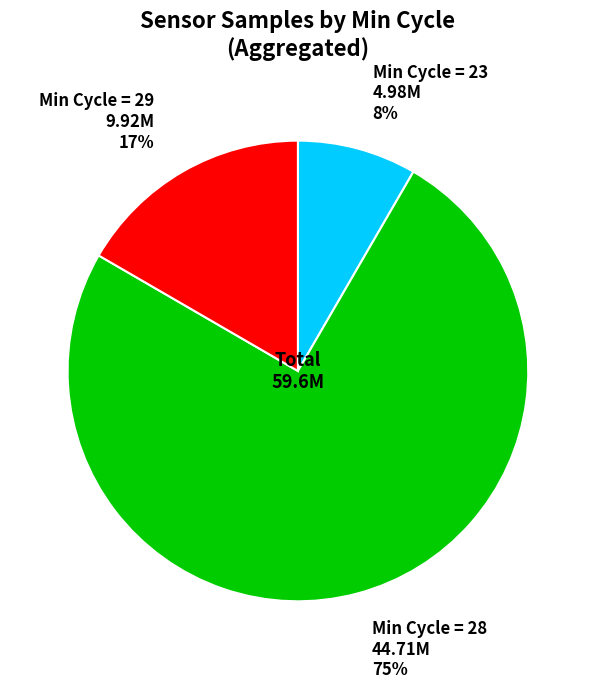

Is there any slice that represents more than half of the pie?

Yes